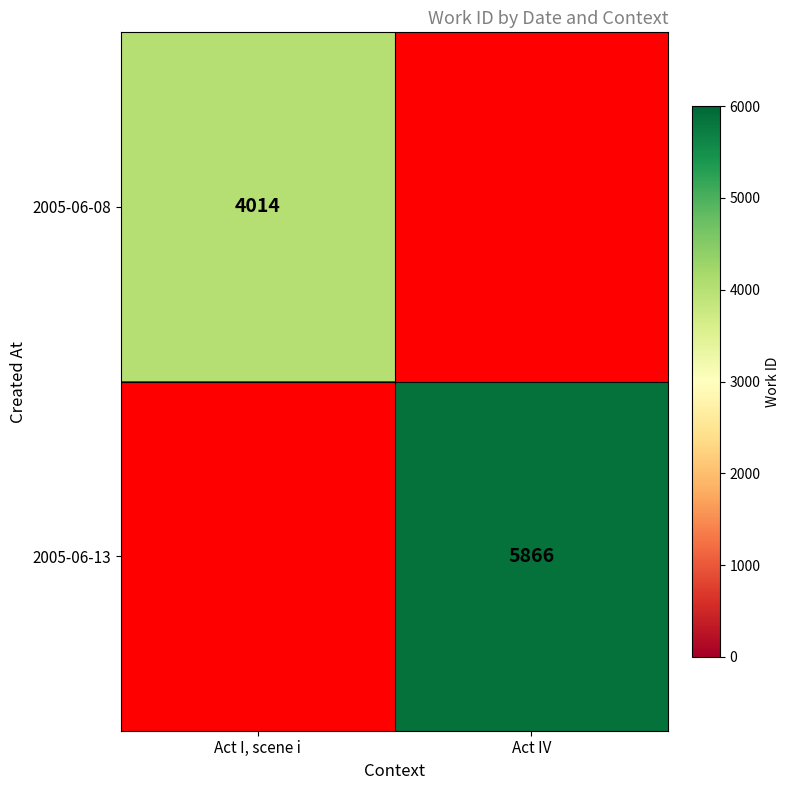

The 2005-06-08 series shows 4014 at Act I, scene i. True or false?

True